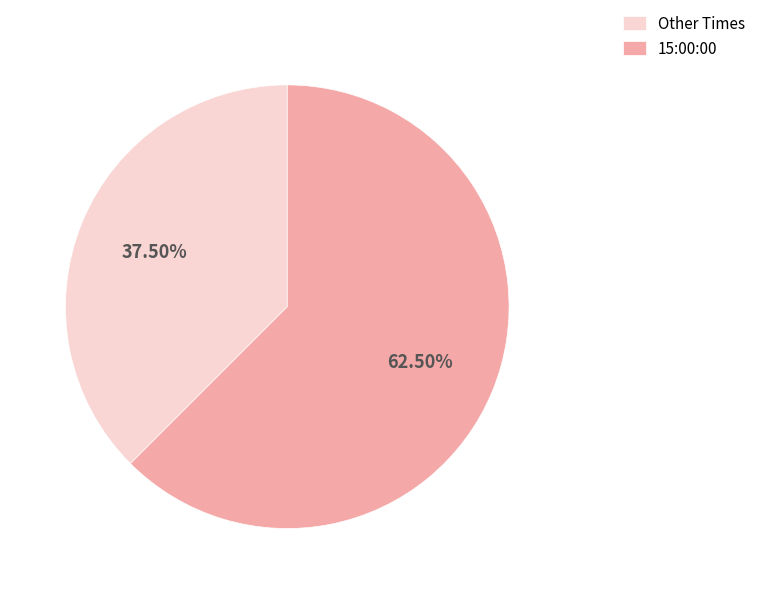

Which category accounts for the majority?

15:00:00